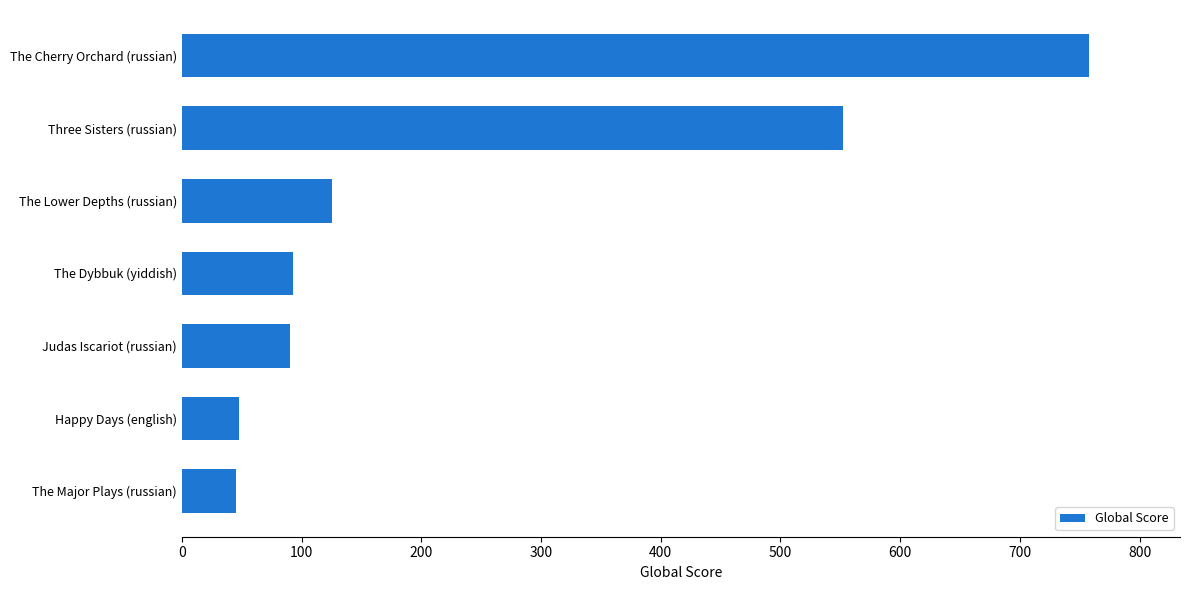

True or false: the data shows 552 at Three Sisters (russian).

True